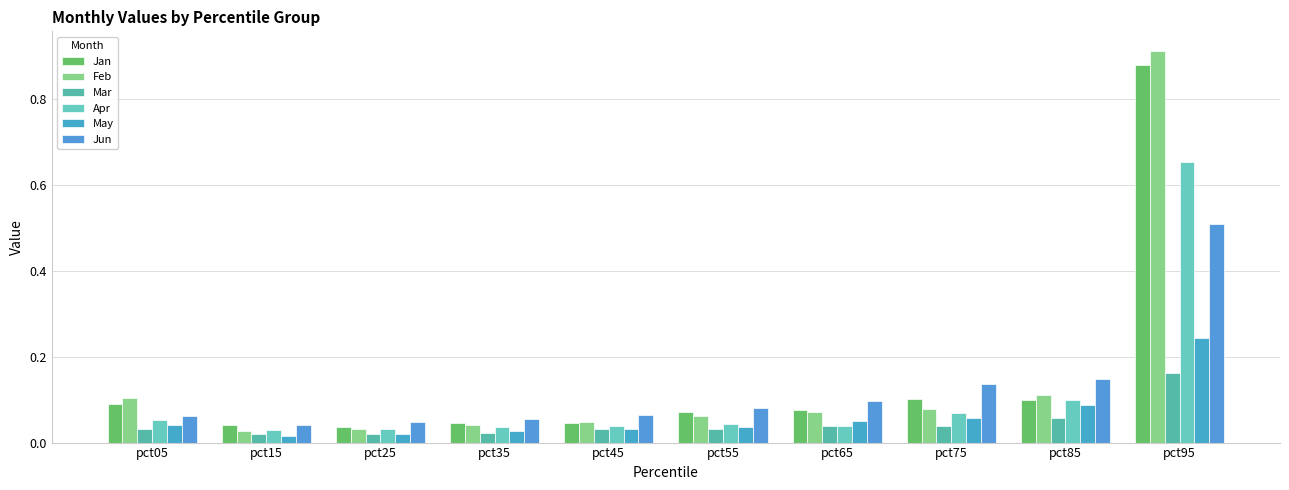

Does the chart contain stacked bars?

No